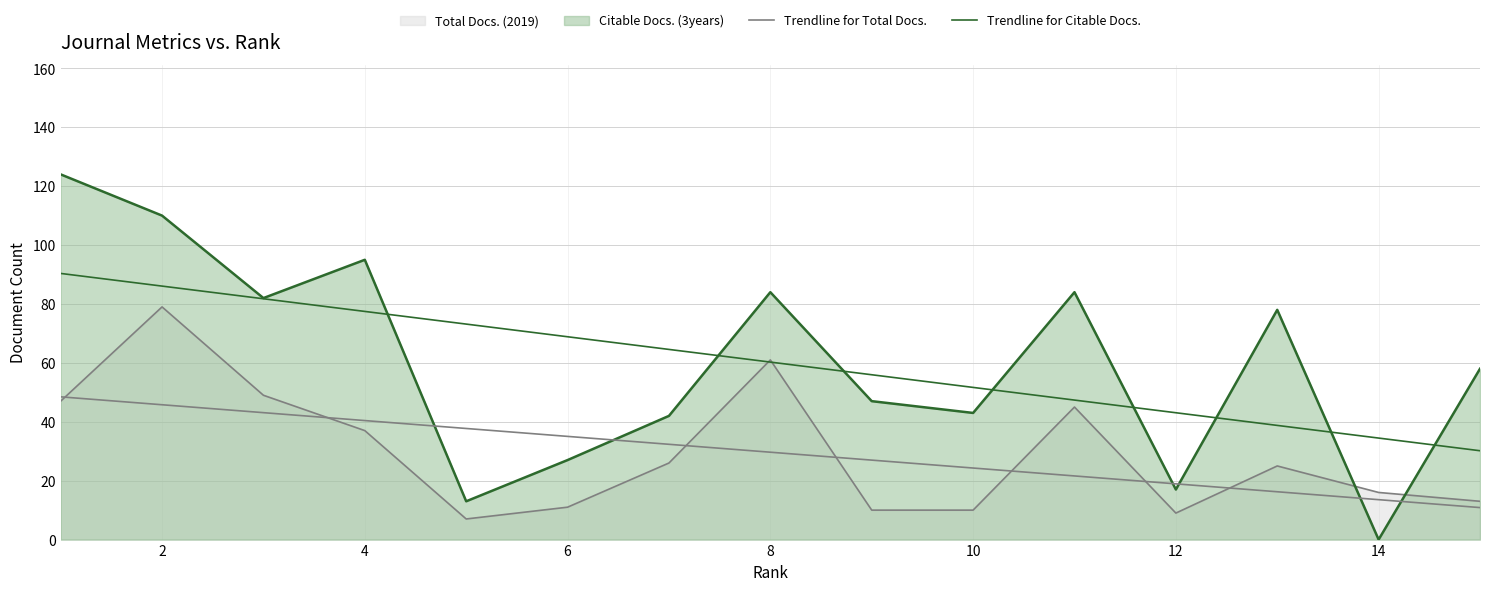

Is it true that Trendline for Total Docs. equals 18.3 at 2?

False